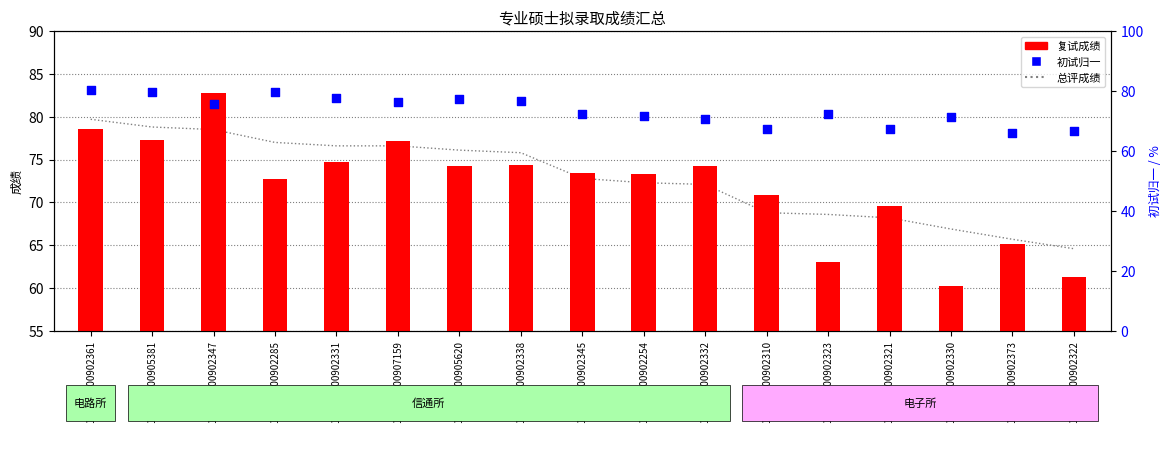

Which series has the widest spread of Y values?

复试成绩